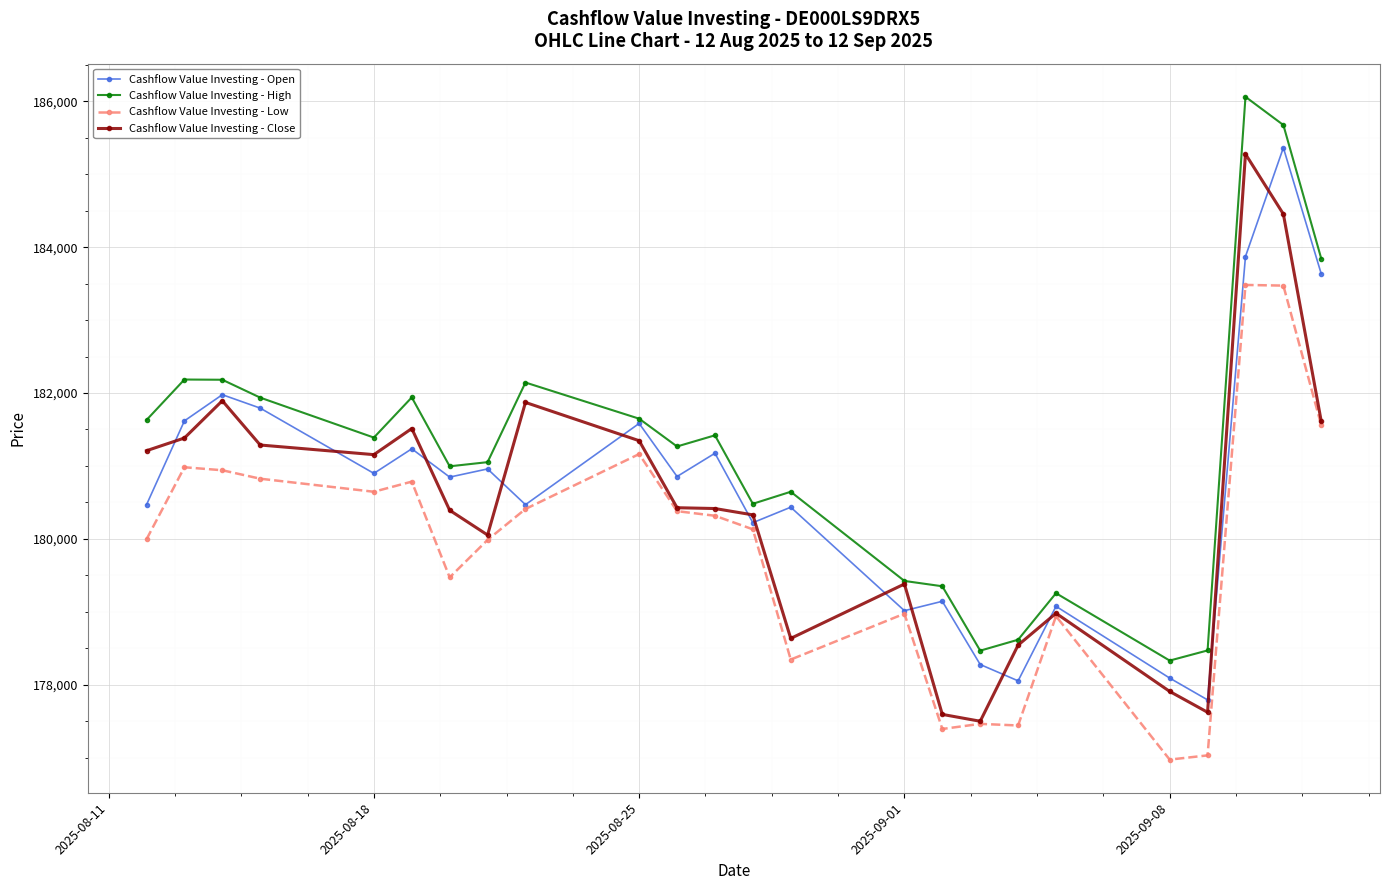

List the series in order of their peak value, highest first.

Cashflow Value Investing - High, Cashflow Value Investing - Open, Cashflow Value Investing - Close, Cashflow Value Investing - Low